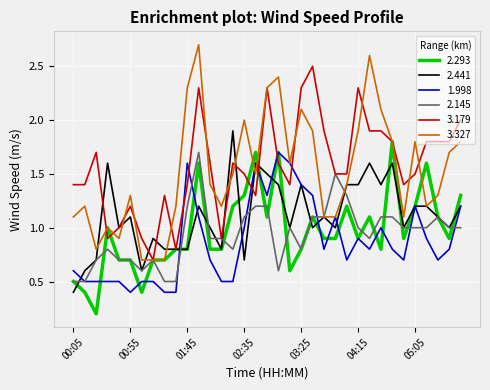

Which series has the largest range (max minus min)?

3.327